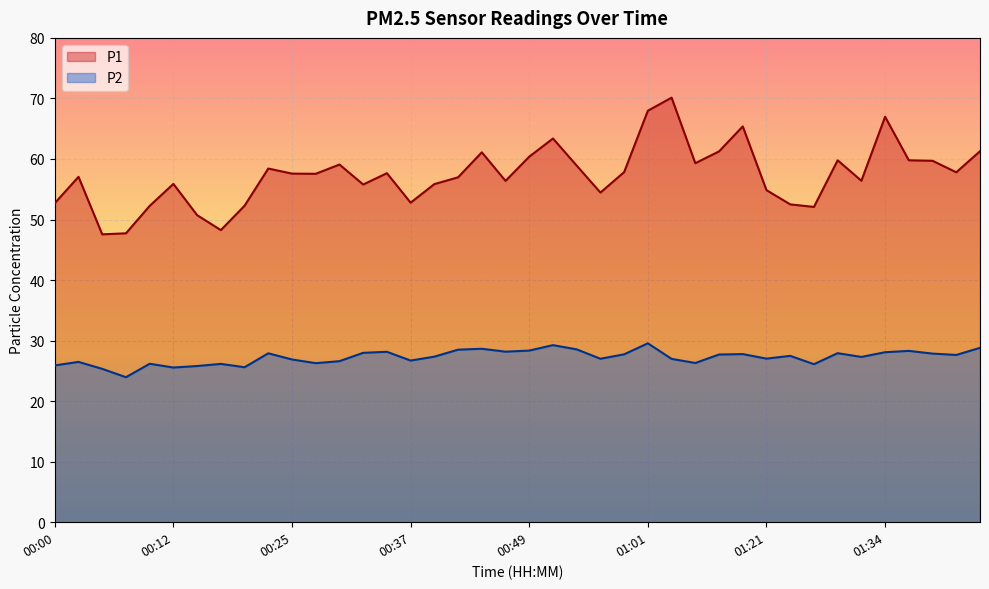

Where is the first local maximum for P1?

00:03